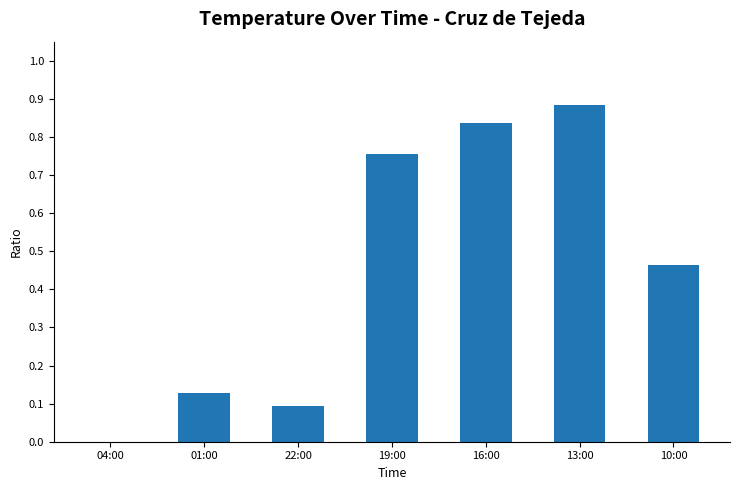

The chart shows a value of 0.1 at 01:00. True or false?

True